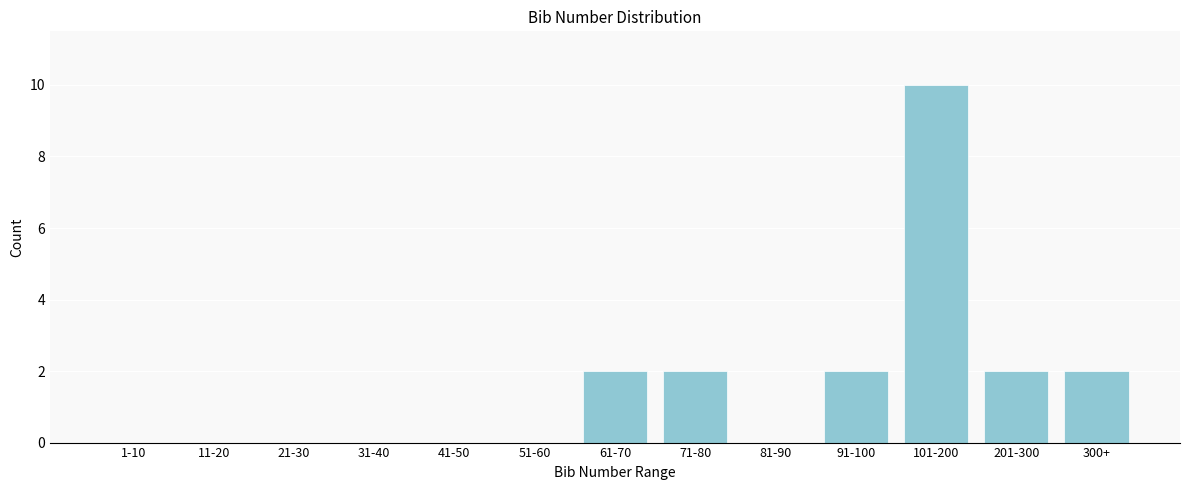

Reading left to right, list all the values displayed in this chart.

1-10=0	11-20=0	21-30=0	31-40=0	41-50=0	51-60=0	61-70=2	71-80=2	81-90=0	91-100=2	101-200=10	201-300=2	300+=2